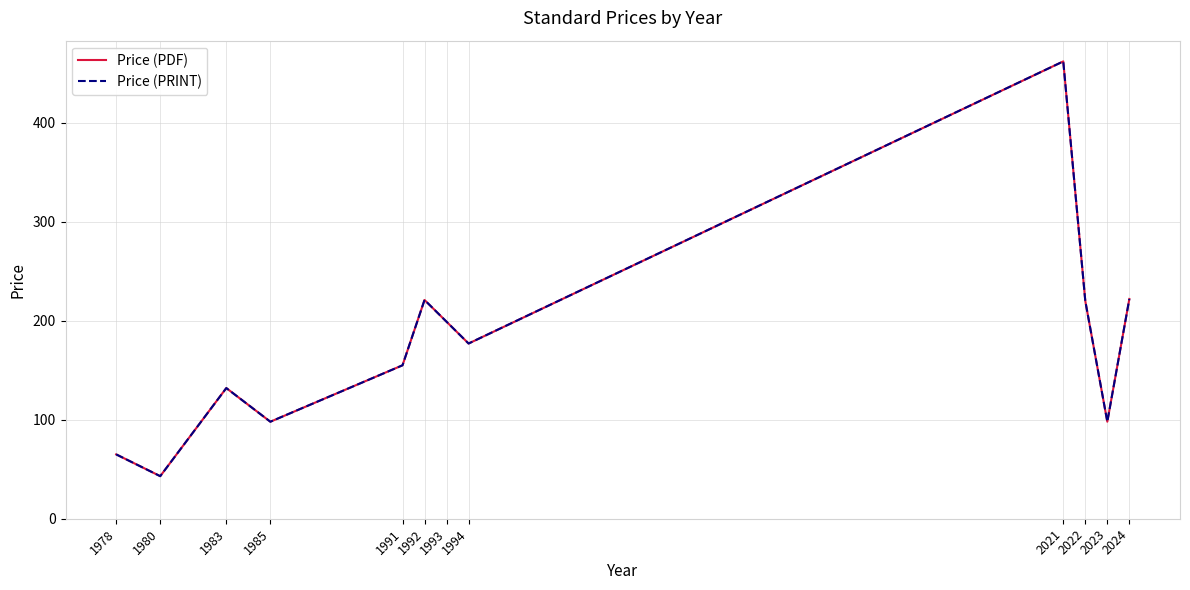

The Price (PRINT) series shows 65 at 1978. True or false?

True